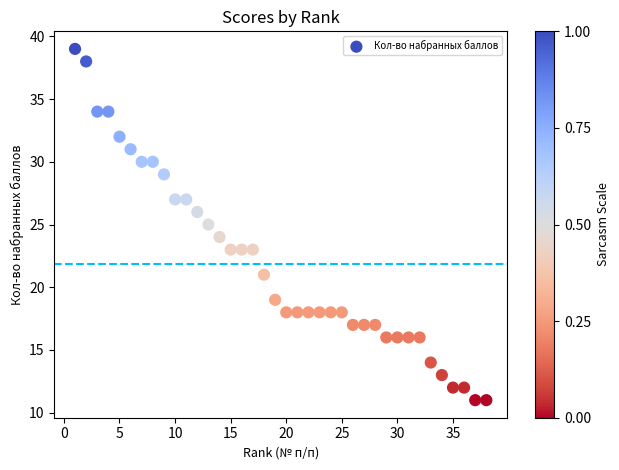

What is the range of X values (max minus min)?

37